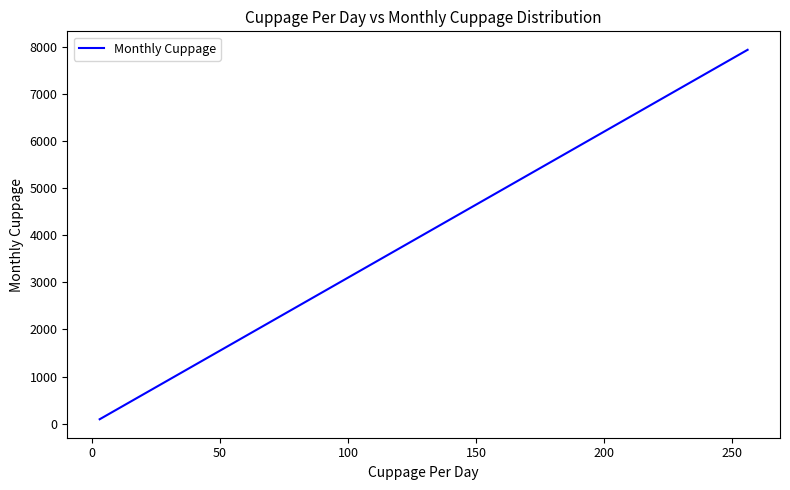

What is the difference between the maximum and minimum values?

7843